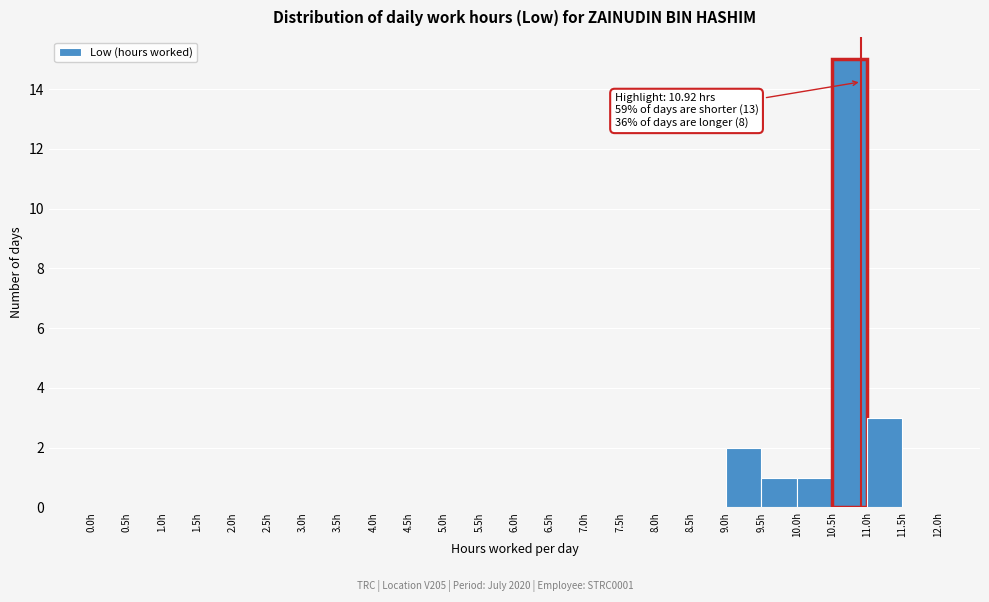

Over which range of the x-axis is the bar tallest?

10.5 to 11.0